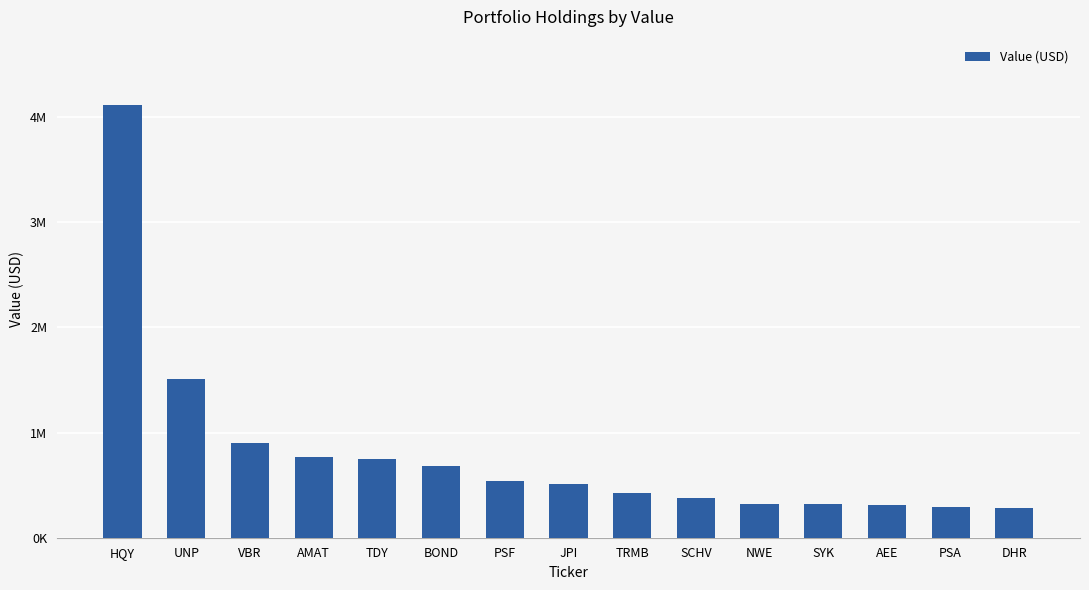

True or false: the data shows 900000 at VBR.

True